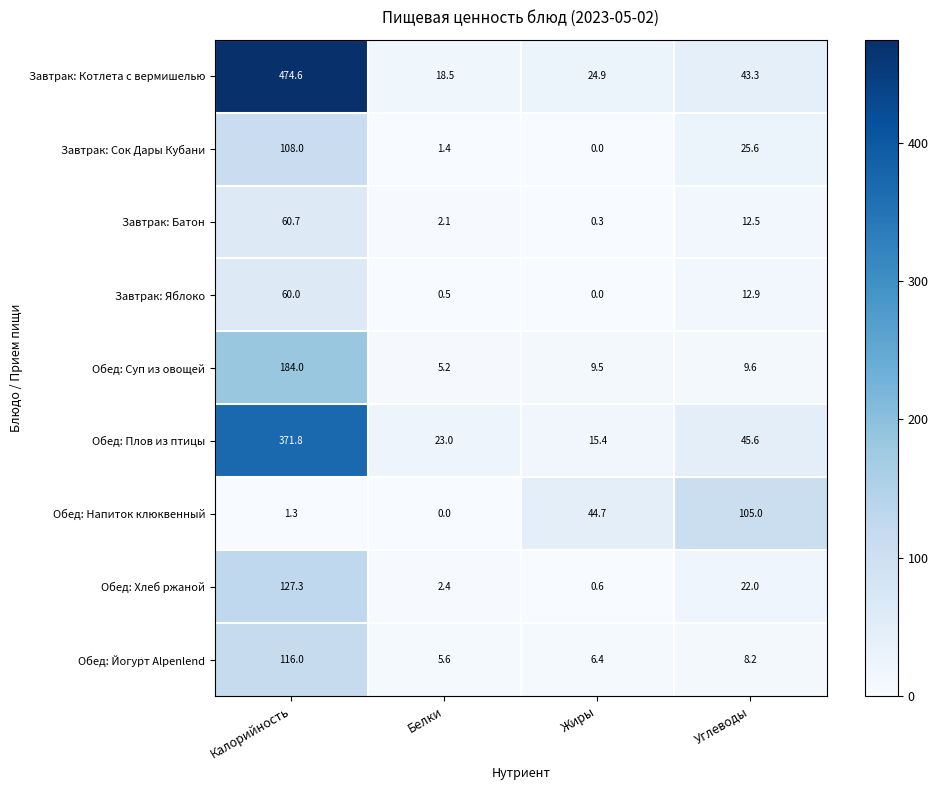

Rank the series by their maximum value, from highest to lowest.

Завтрак: Котлета с вермишелью, Обед: Плов из птицы, Обед: Суп из овощей, Обед: Хлеб ржаной, Обед: Йогурт Alpenlend, Завтрак: Сок Дары Кубани, Обед: Напиток клюквенный, Завтрак: Батон, Завтрак: Яблоко